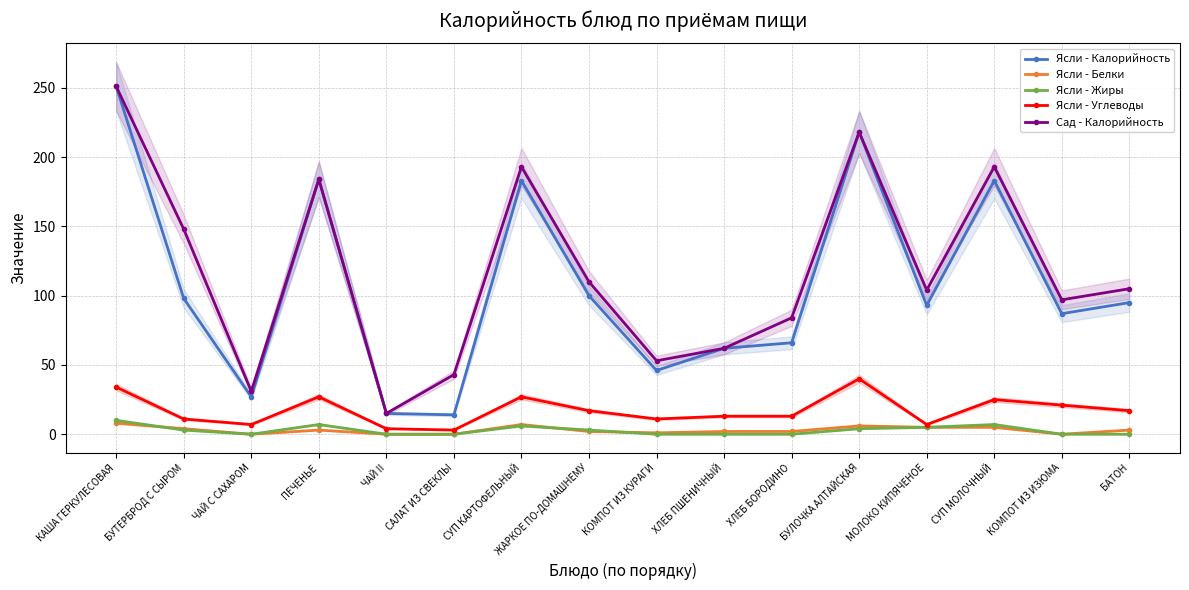

What is the approximate value of Сад - Калорийность at ЧАЙ II, to the nearest 10?

20